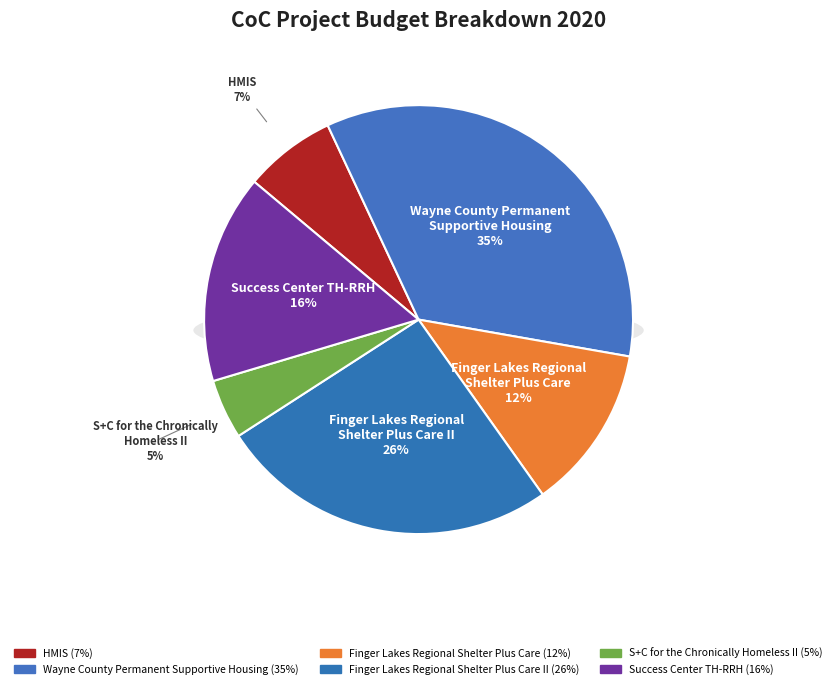

Which has a higher value, Success Center TH-RRH or Finger Lakes Regional
Shelter Plus Care II?

Finger Lakes Regional
Shelter Plus Care II